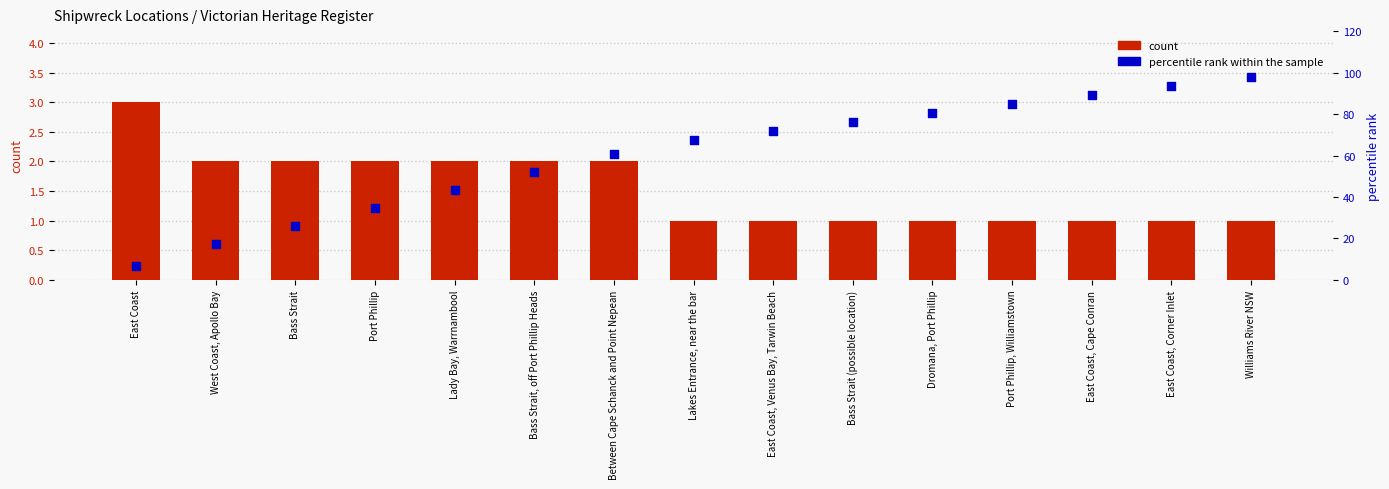

What are all the series names shown in the legend?

count, percentile rank within the sample